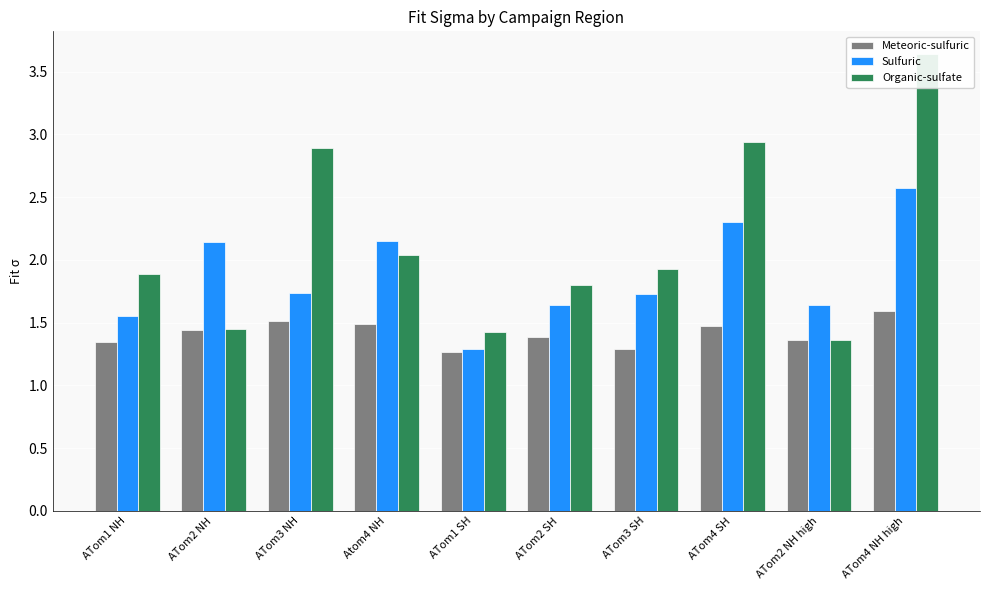

At ATom1 SH, list the series in order from largest to smallest.

Organic-sulfate, Sulfuric, Meteoric-sulfuric